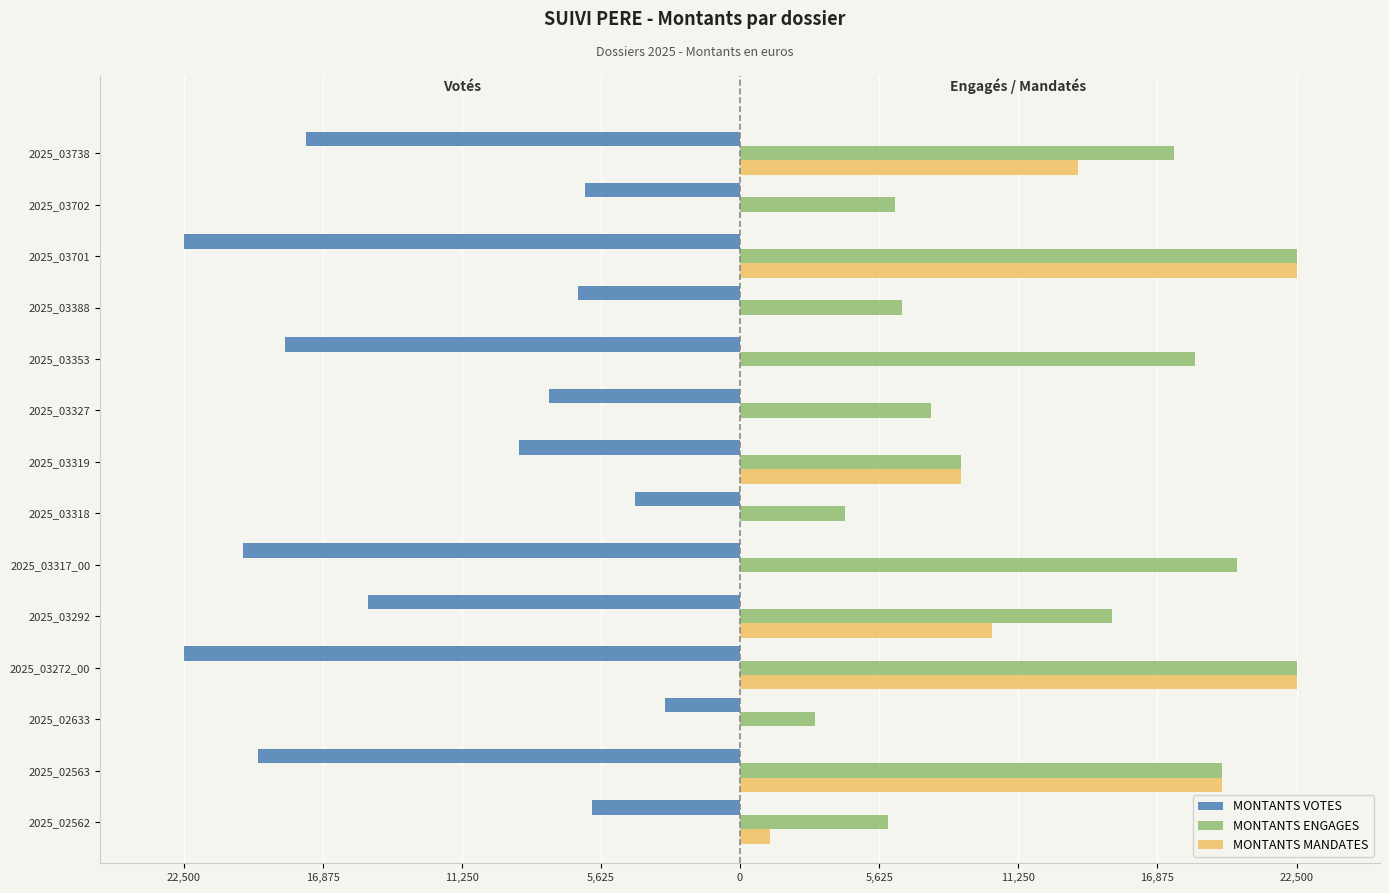

What are all the series names shown in the legend?

MONTANTS VOTES, MONTANTS ENGAGES, MONTANTS MANDATES